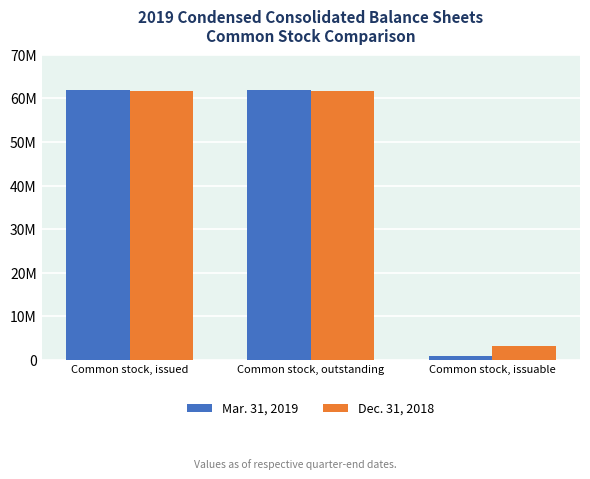

Reading left to right, what are all the values shown in this chart?

Mar. 31, 2019: Common stock, issued=61903575	Common stock, outstanding=61903575	Common stock, issuable=900000
Dec. 31, 2018: Common stock, issued=61703575	Common stock, outstanding=61703575	Common stock, issuable=3200000